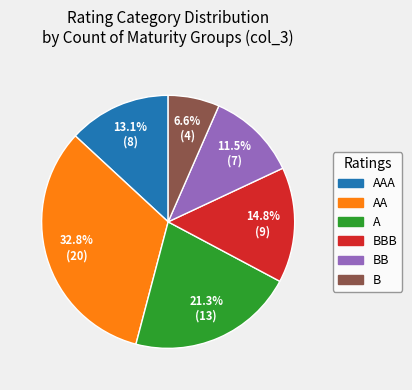

To the nearest percent, what is the combined percentage of B and BBB?

21%